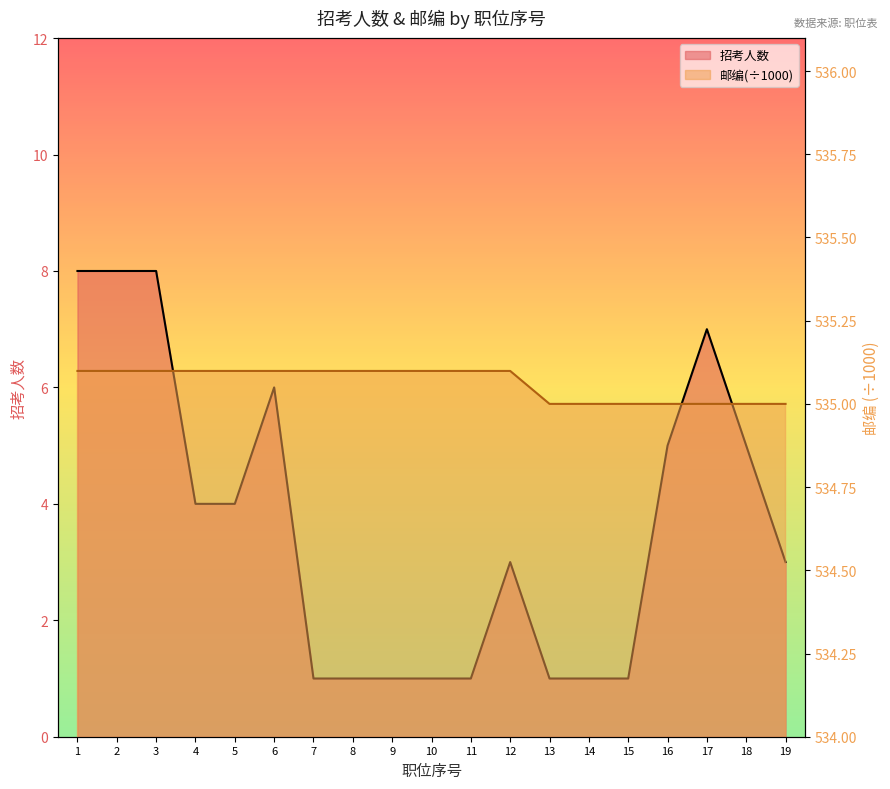

At which category is the sum across all series the highest?

1